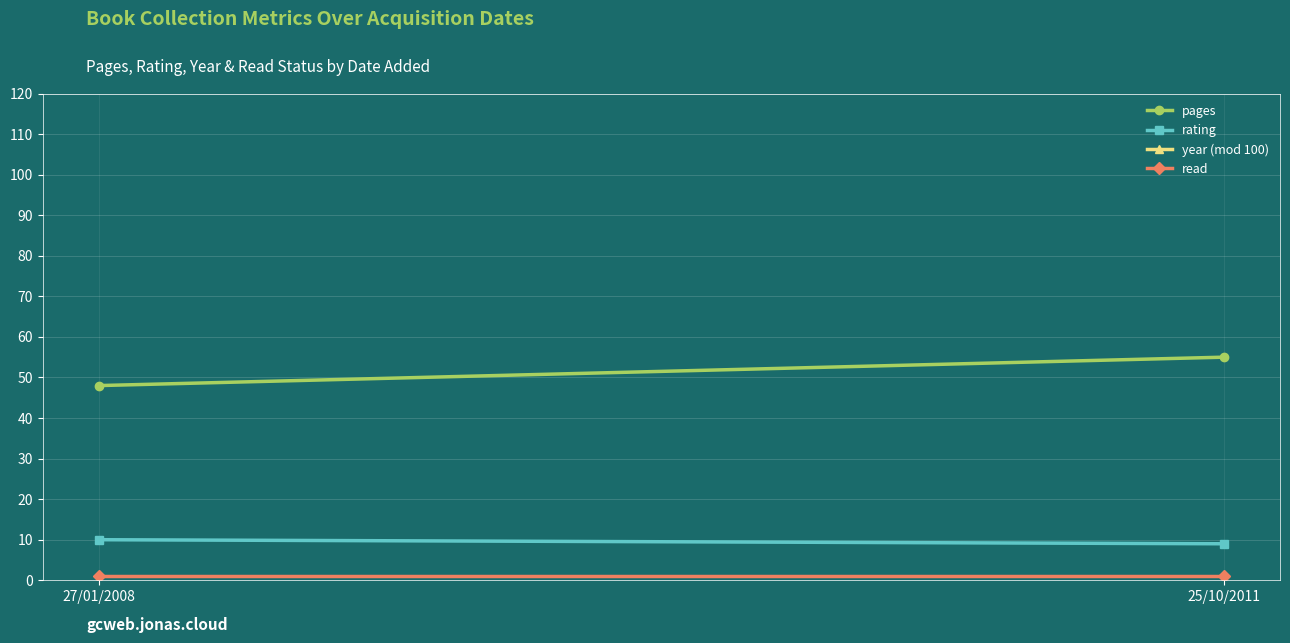

What are all the series names shown in the legend?

pages, rating, year (mod 100), read